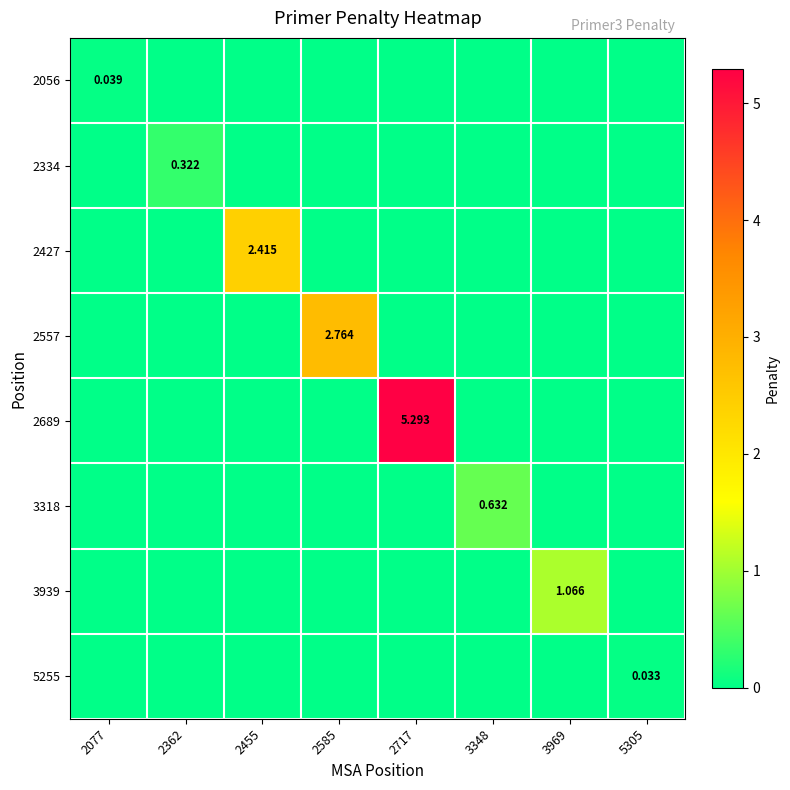

Is it true that 2427 equals 0.0 at 2585?

True